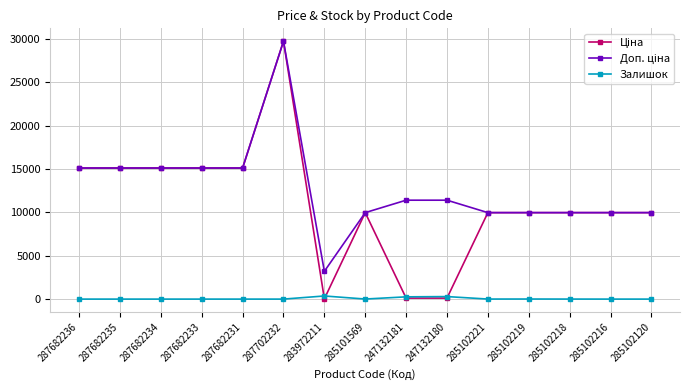

What is the label of the 11th point from the right?

287682231